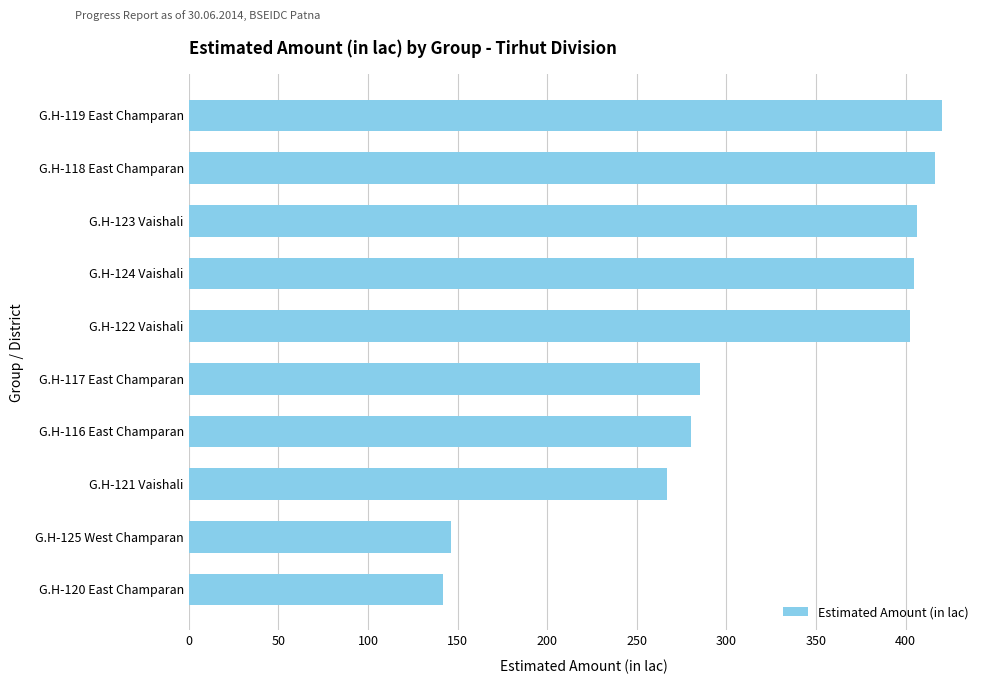

What is the change in value from G.H-121 Vaishali to G.H-118 East Champaran?

+149.4